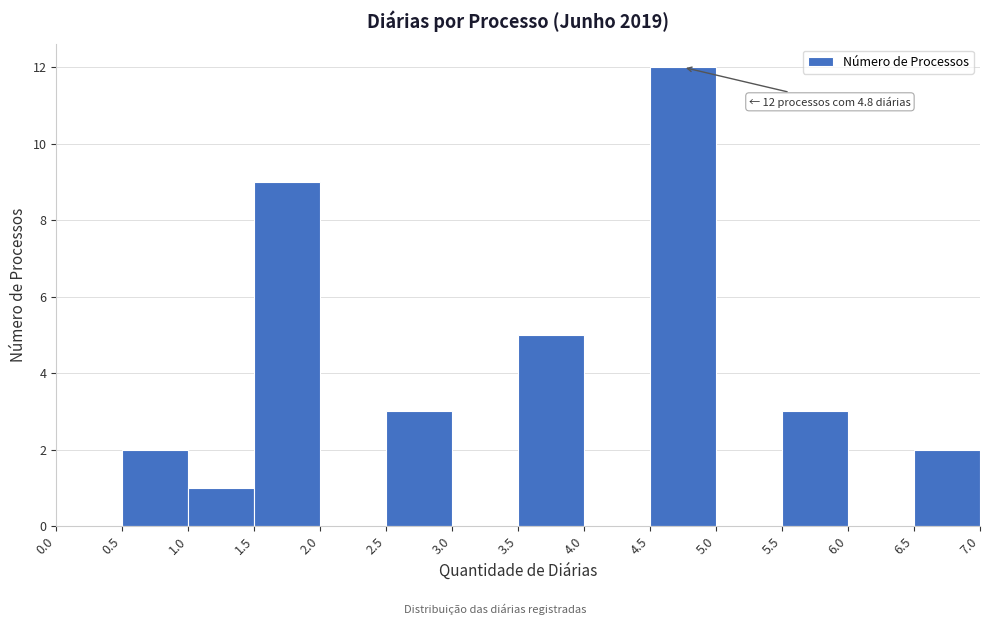

Which range on the x-axis has the tallest bar?

4.5 to 5.0